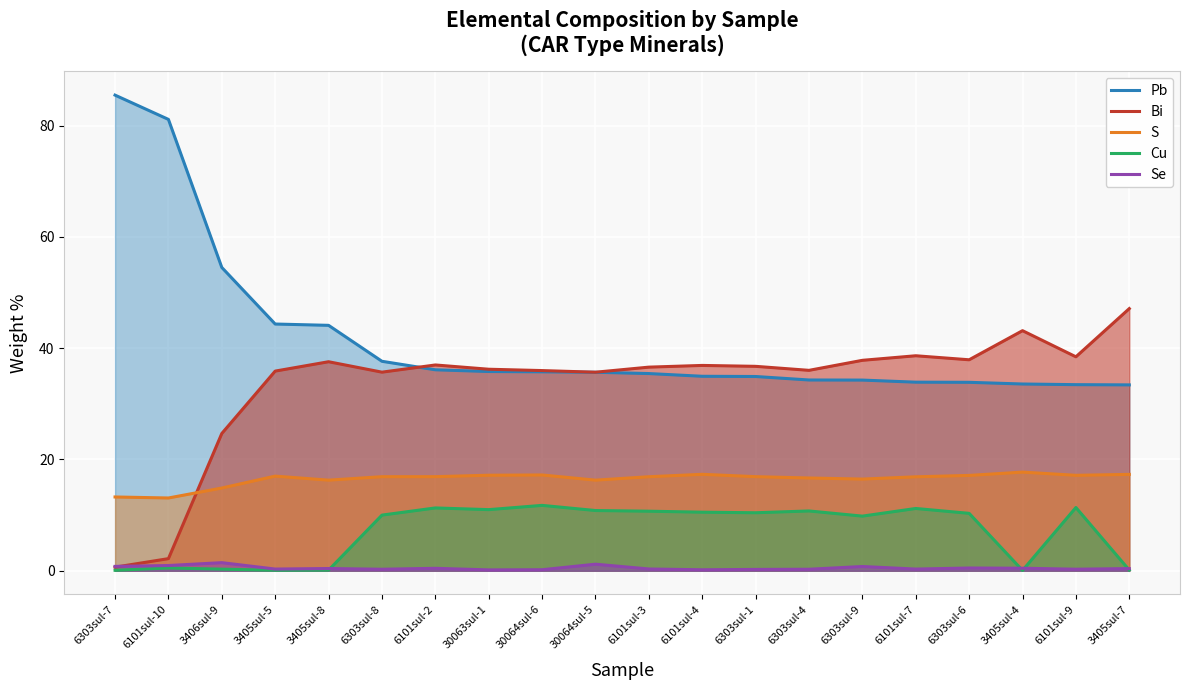

Rank the categories by S value from highest to lowest.

3405sul-4, 6101sul-4, 3405sul-7, 30064sul-6, 30063sul-1, 6101sul-9, 6303sul-6, 3405sul-5, 6303sul-1, 6101sul-2, 6303sul-8, 6101sul-3, 6101sul-7, 6303sul-4, 6303sul-9, 3405sul-8, 30064sul-5, 3406sul-9, 6303sul-7, 6101sul-10